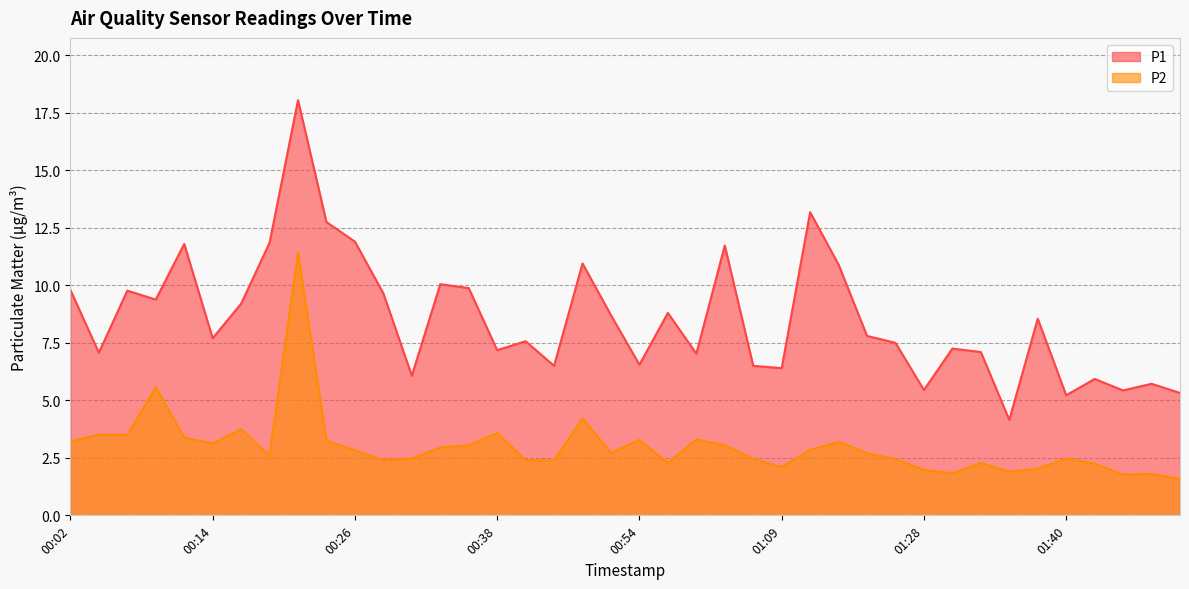

What is the sum of all P1 values?

342.3